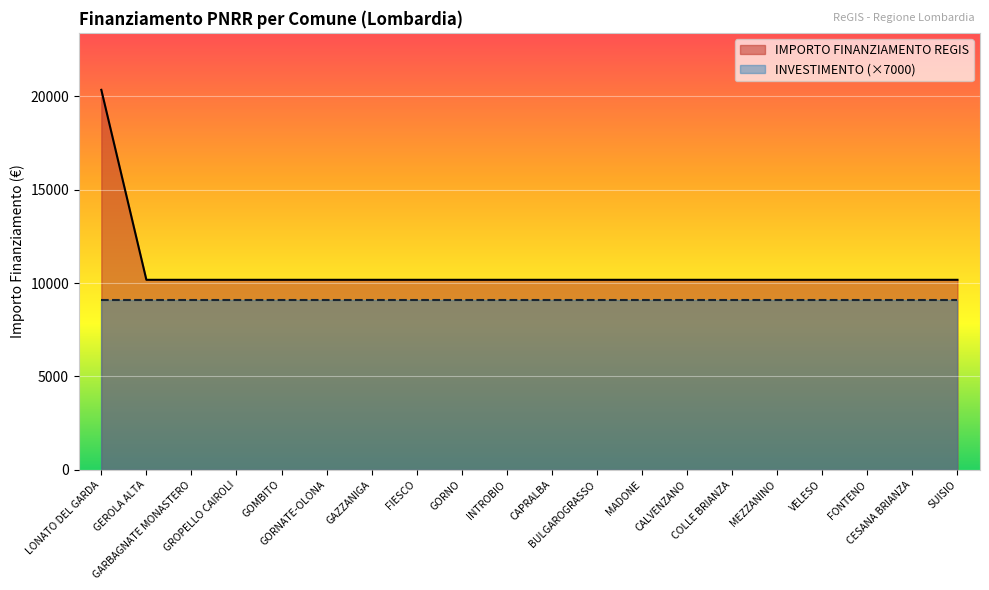

List the labels in order of value, largest first.

LONATO DEL GARDA, GEROLA ALTA, GARBAGNATE MONASTERO, GROPELLO CAIROLI, GOMBITO, GORNATE-OLONA, GAZZANIGA, FIESCO, GORNO, INTROBIO, CAPRALBA, BULGAROGRASSO, MADONE, CALVENZANO, COLLE BRIANZA, MEZZANINO, VELESO, FONTENO, CESANA BRIANZA, SUISIO